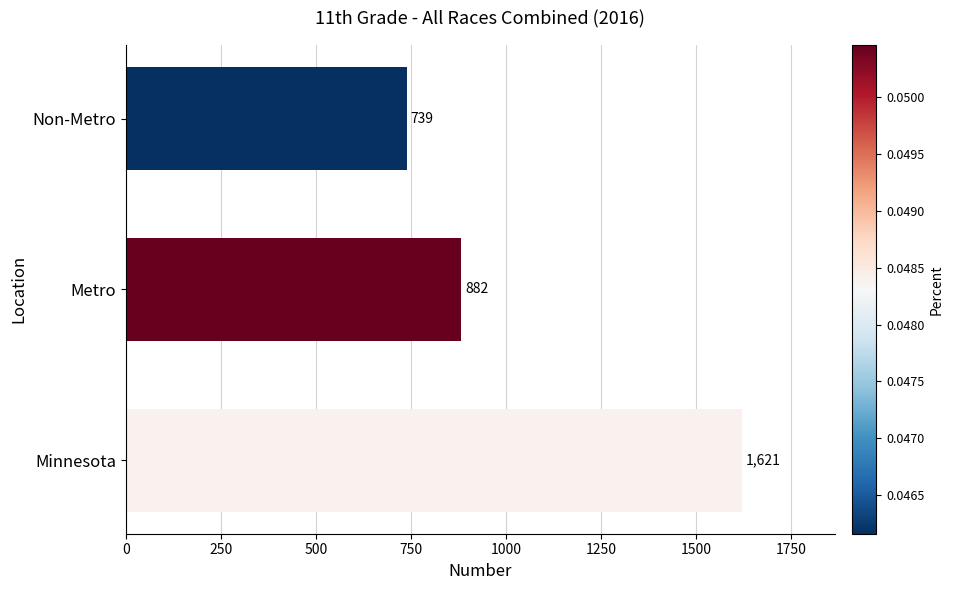

Reading bottom to top, what are all the values shown in this chart?

Minnesota=1621	Metro=882	Non-Metro=739